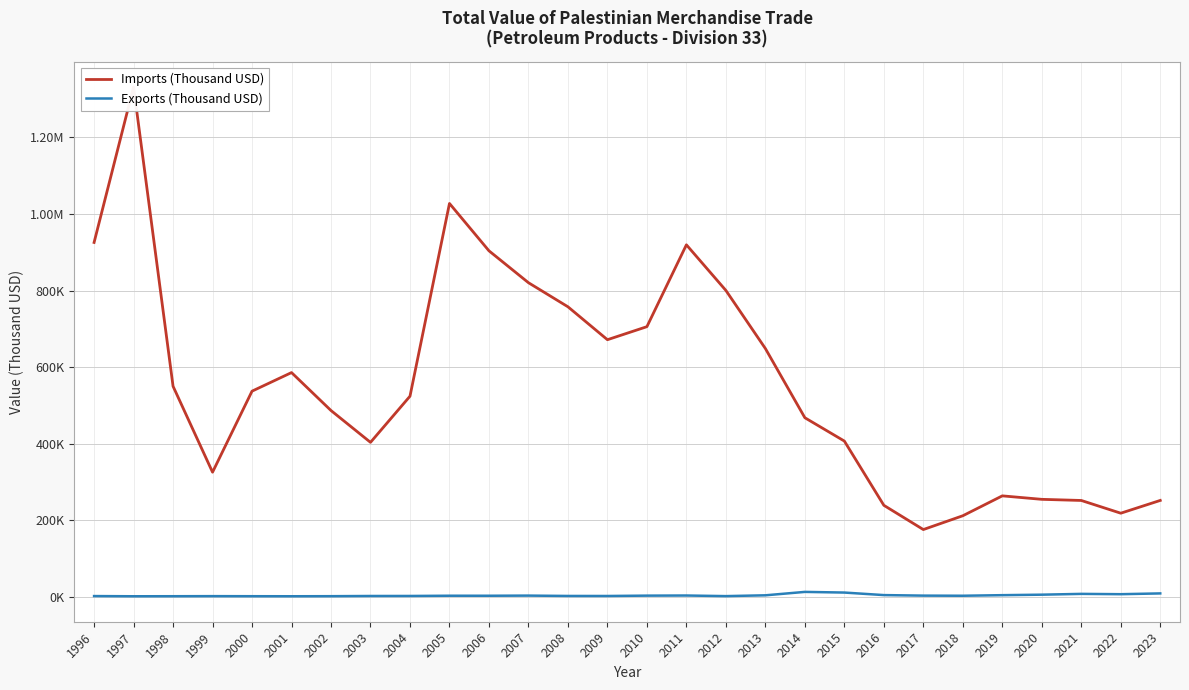

What is the sum of all Imports (Thousand USD) values?

15658499.1